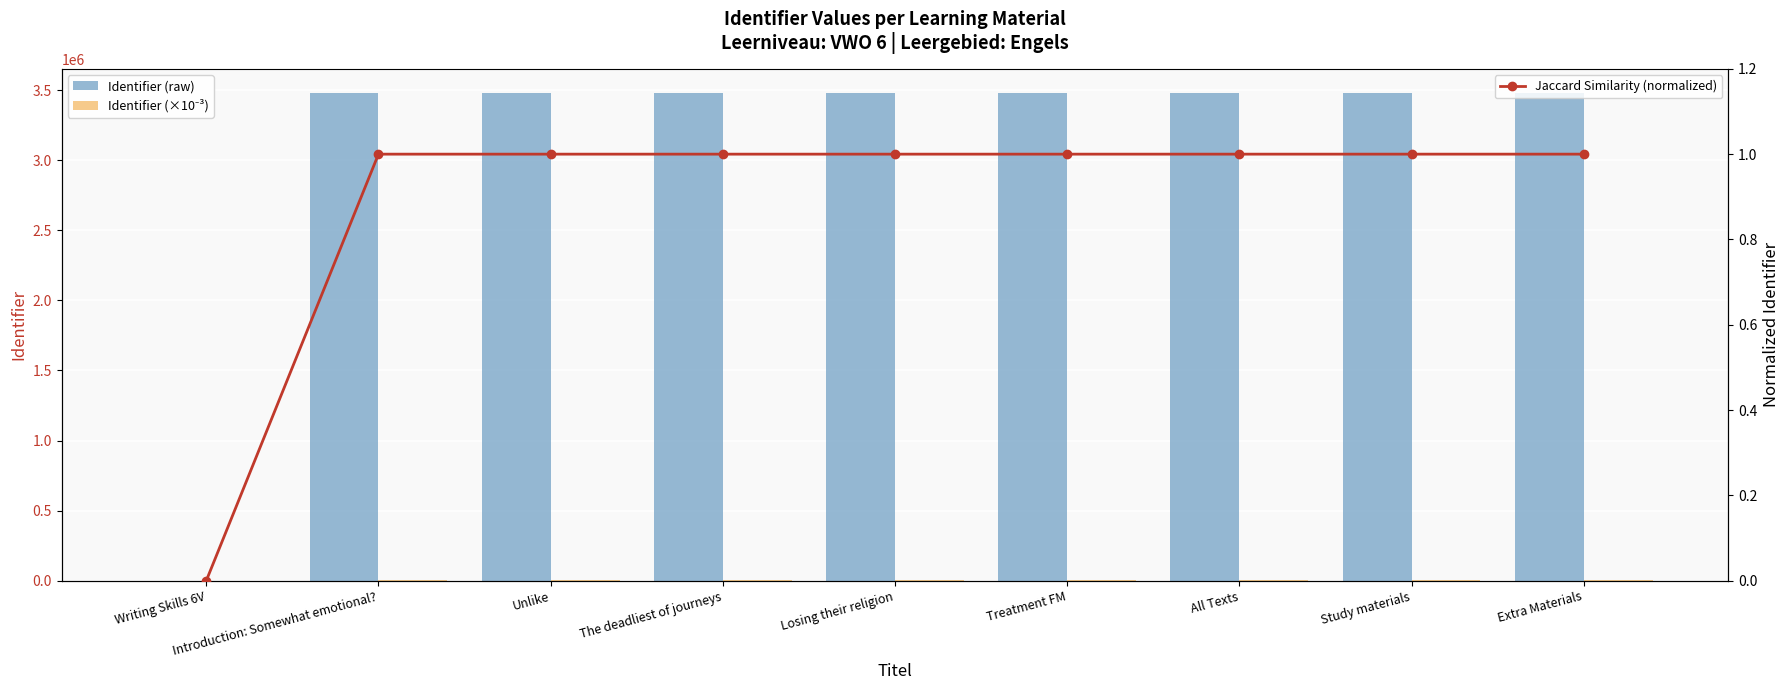

The value of Identifier (raw) at Extra Materials is 3477687.0. True or false?

True